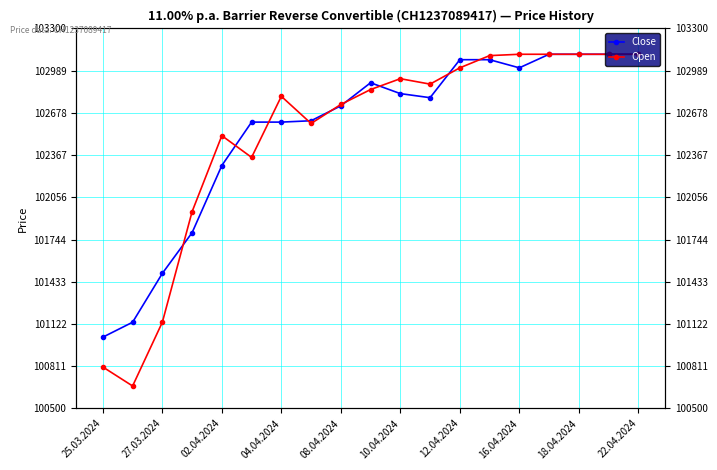

What is the difference between the maximum and minimum values in the Open series?

2445